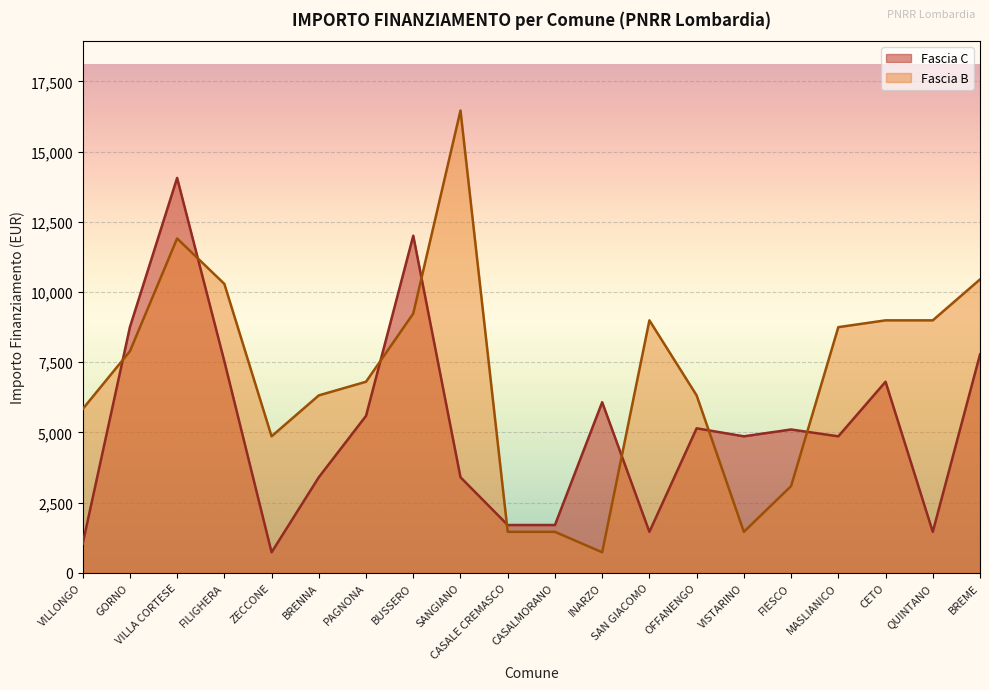

What is the minimum value shown in the chart?

729